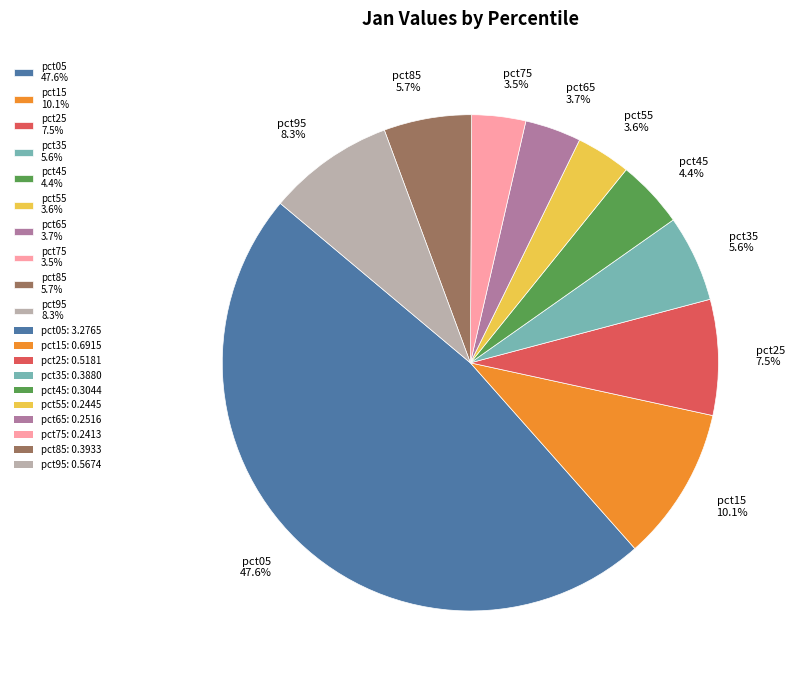

Between pct95 and pct55, which is larger?

pct95